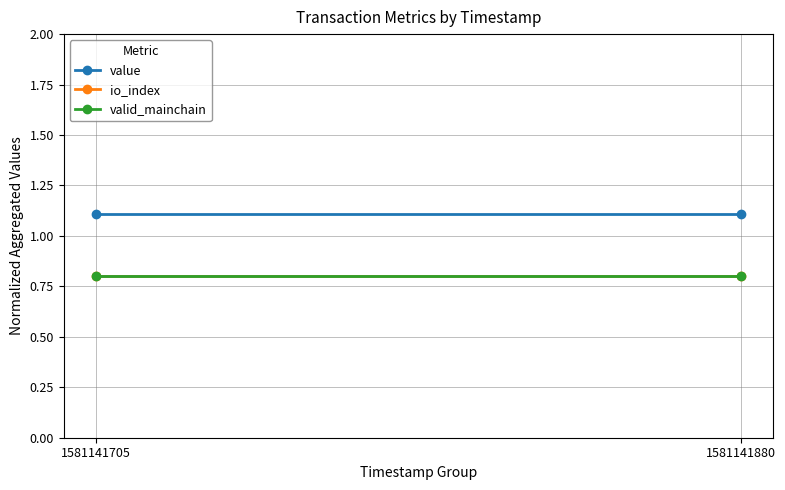

True or false: value has a value of 0.7 at 1581141880.

False